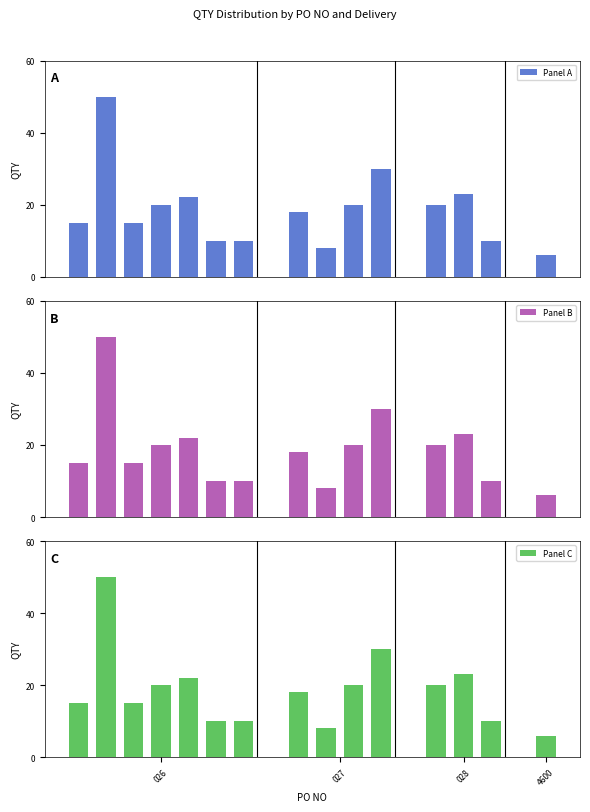

What is the difference between the maximum and minimum values in the Panel A series?

44